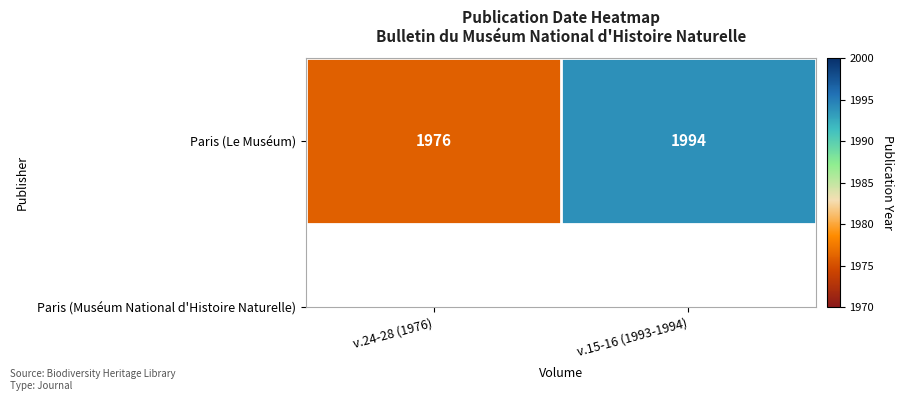

What value does the data have at v.24-28 (1976), to the nearest 5?

1975